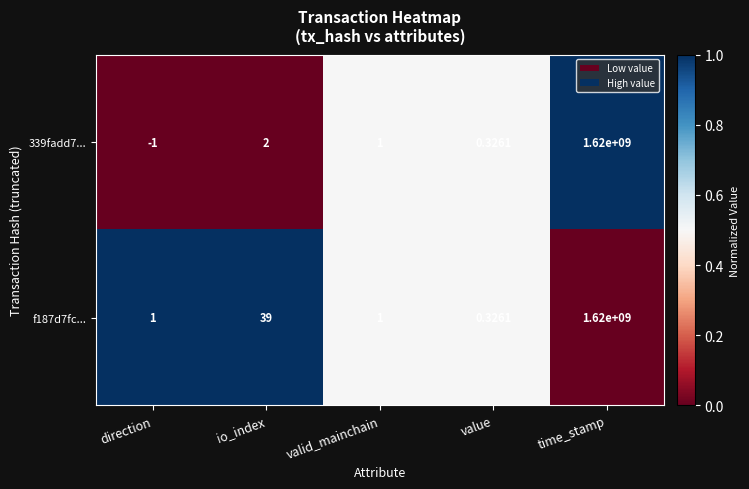

At which label does 339fadd7... reach its peak?

time_stamp